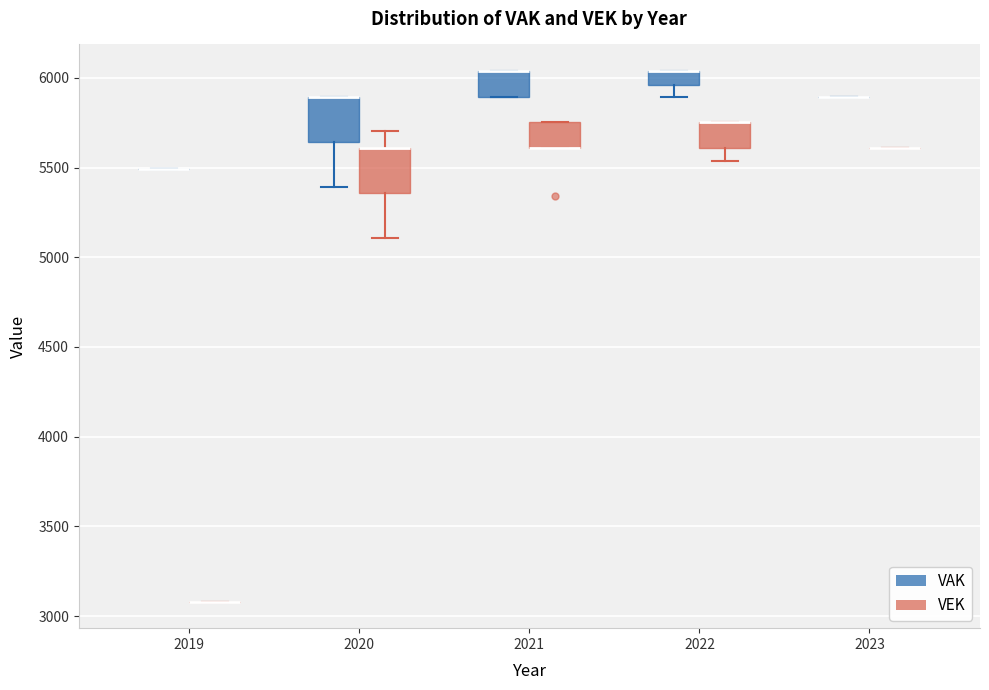

Reading left to right, transcribe this box plot: for each box, give where its median line is, the range the box spans, and where its two whiskers end, as read against the y-axis. The values are not printed on the chart, so give them approximately, as read against the axis.

2019 (VAK): box collapsed to a line at 5500, whiskers 5500 to 5500
2019 (VEK): box collapsed to a line at 3100, whiskers 3100 to 3100
2020 (VAK): median 5900 (drawn on the box's upper edge), box 5650 to 5900, whiskers 5400 to 5900
2020 (VEK): median 5600 (drawn on the box's upper edge), box 5350 to 5600, whiskers 5100 to 5700
2021 (VAK): median 6050 (drawn on the box's upper edge), box 5900 to 6050, whiskers 5900 to 6050
2021 (VEK): median 5600 (drawn on the box's lower edge), box 5600 to 5750, whiskers 5600 to 5750
2022 (VAK): median 6050 (drawn on the box's upper edge), box 5950 to 6050, whiskers 5900 to 6050
2022 (VEK): median 5750 (drawn on the box's upper edge), box 5600 to 5750, whiskers 5550 to 5750
2023 (VAK): box collapsed to a line at 5900, whiskers 5900 to 5900
2023 (VEK): box collapsed to a line at 5600, whiskers 5600 to 5600